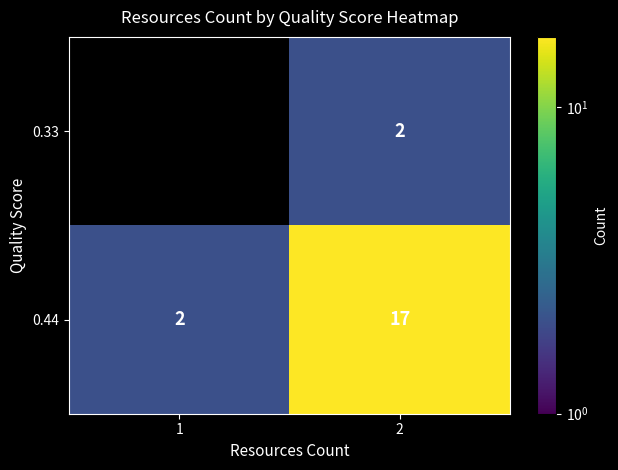

Where is 0.44 nearest to the value 9?

1